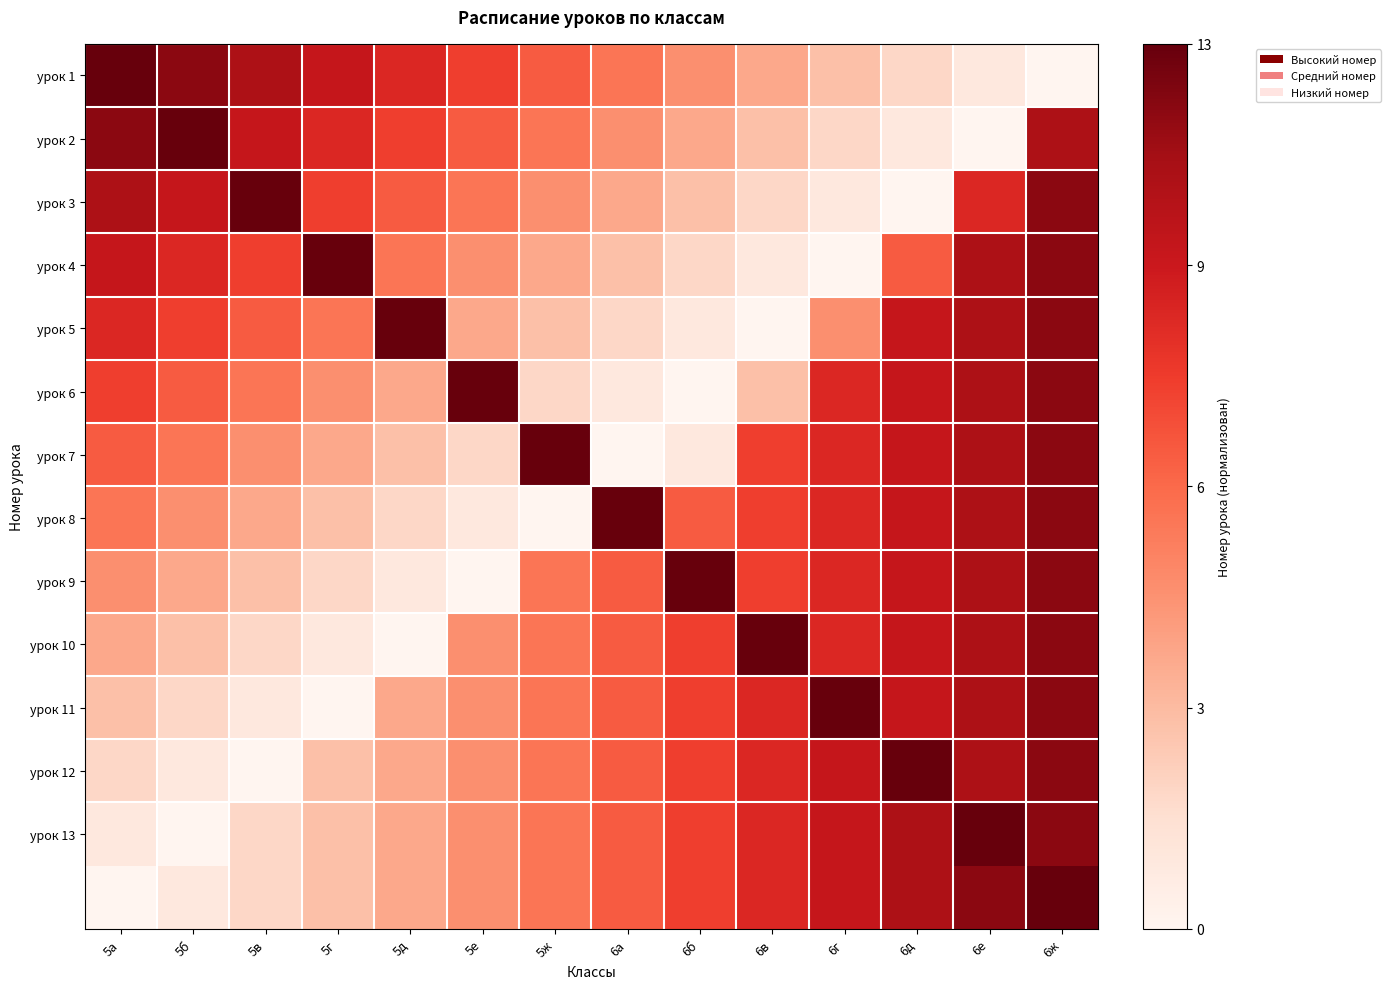

At how many categories does at least one series exceed 0?

14